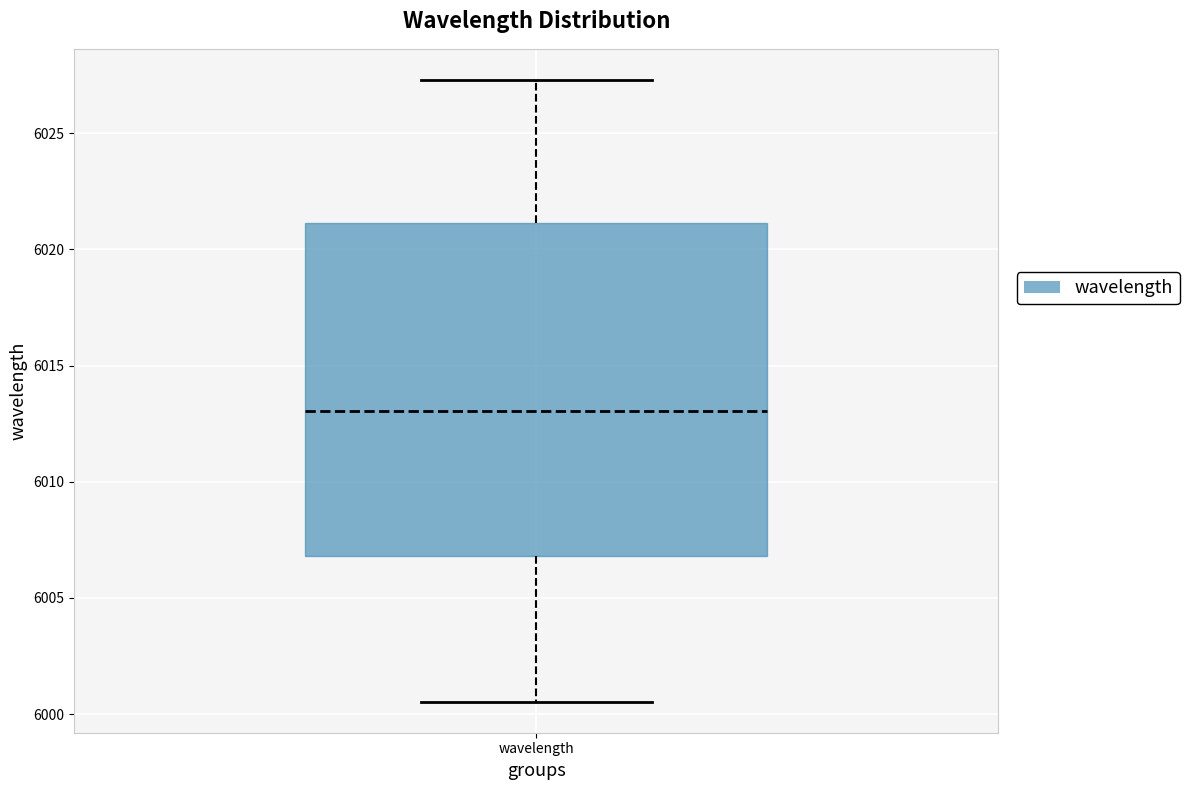

Read this box plot against the y-axis: the position of the median line, the range covered by the box, and the ends of both whiskers. The values are not printed on the chart, so give them approximately, as read against the axis.

median 6013.0, box 6007.0 to 6021.0, whiskers 6000.5 to 6027.5